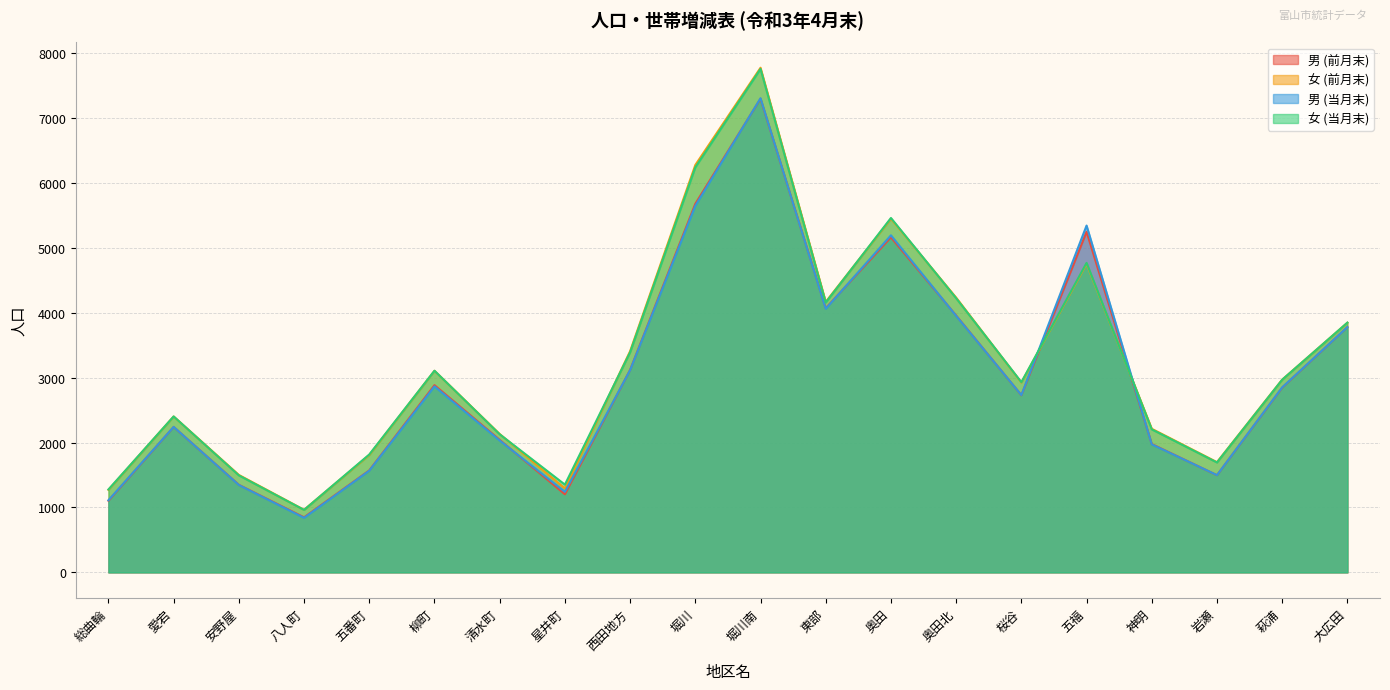

What is the difference between the maximum and minimum values in the 男 (当月末) series?

6463